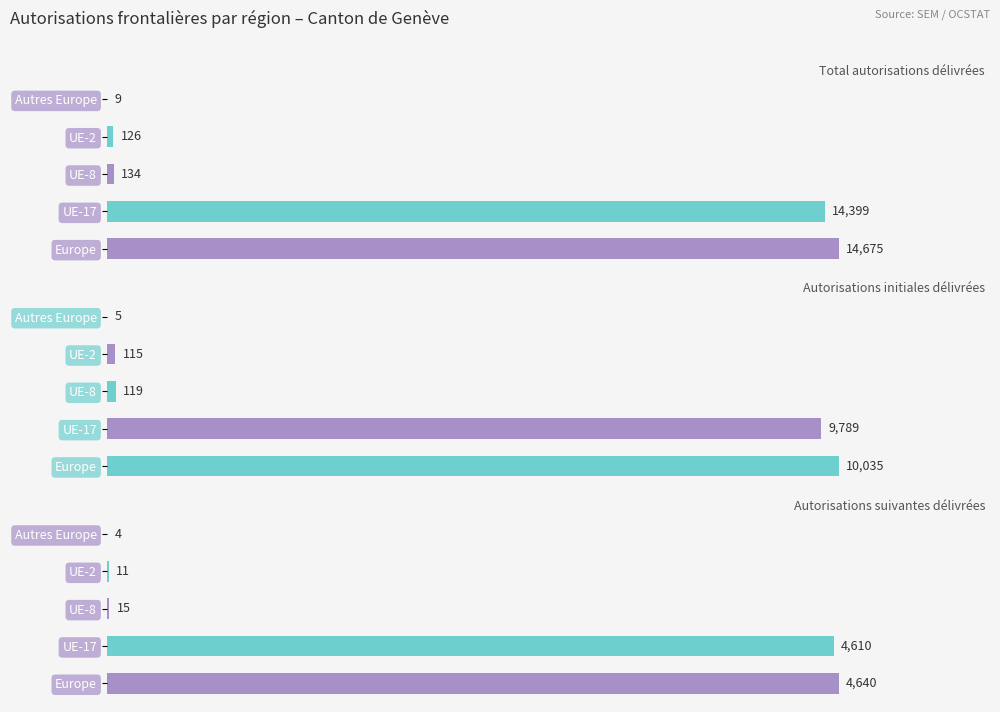

List the series in order of their overall mean, highest first.

Total autorisations délivrées, Autorisations initiales délivrées, Autorisations suivantes délivrées